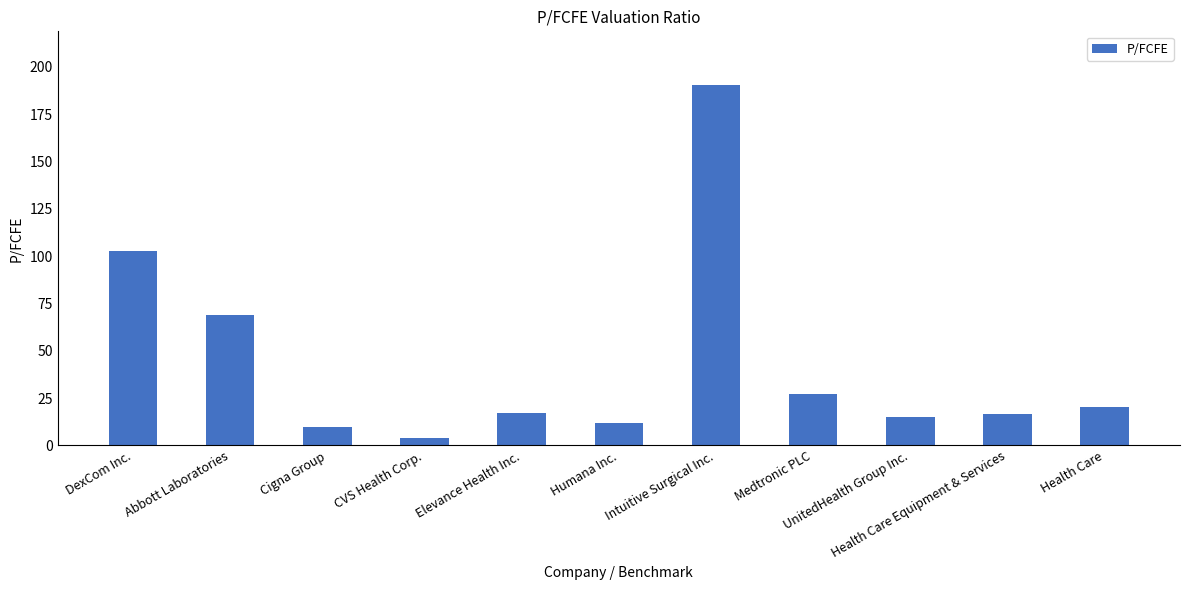

What is the change in value from Humana Inc. to Health Care?

+8.4